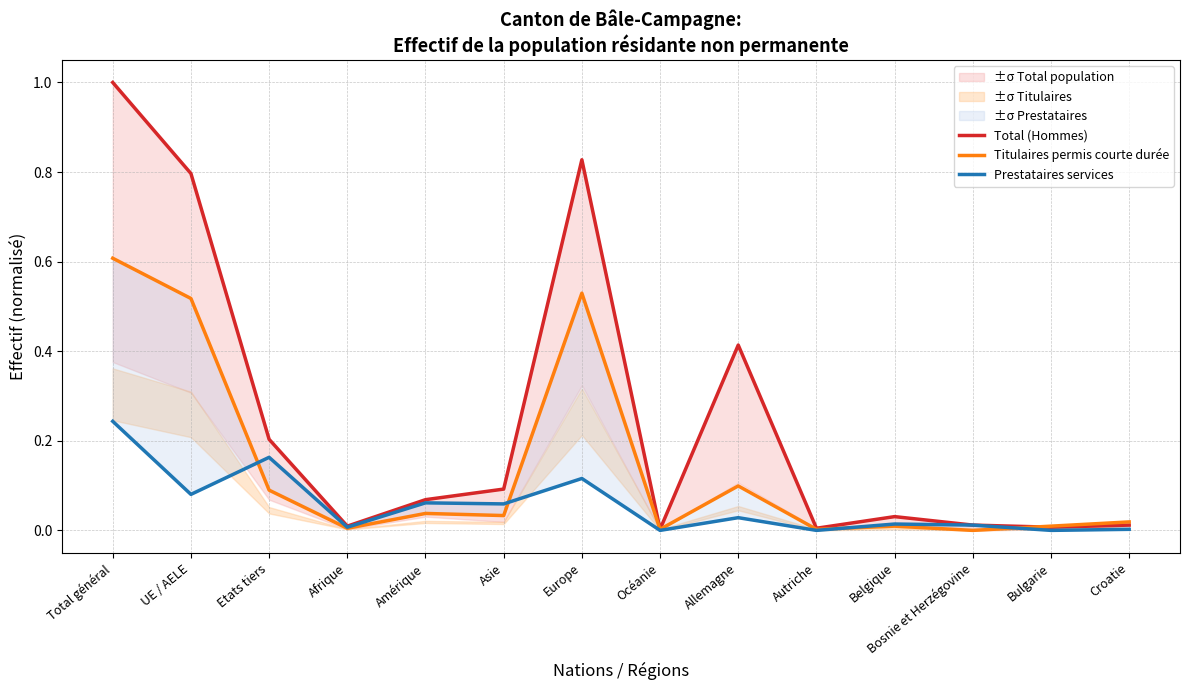

How many interior local valleys does the Titulaires permis courte durée series have?

5